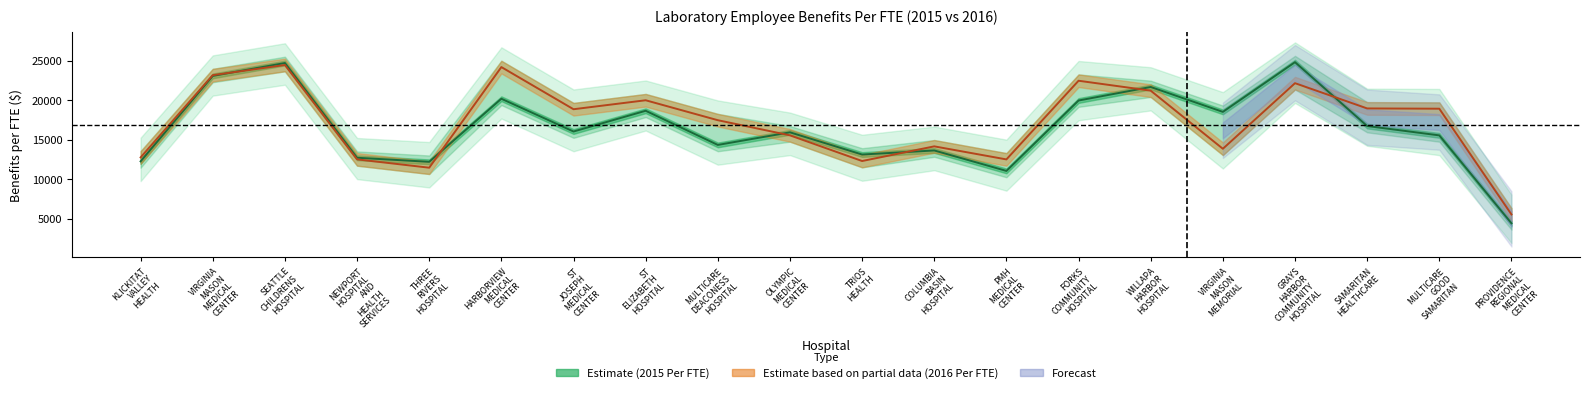

What is the difference between the second highest and second lowest values in the 2015 Per FTE series?

13645.4